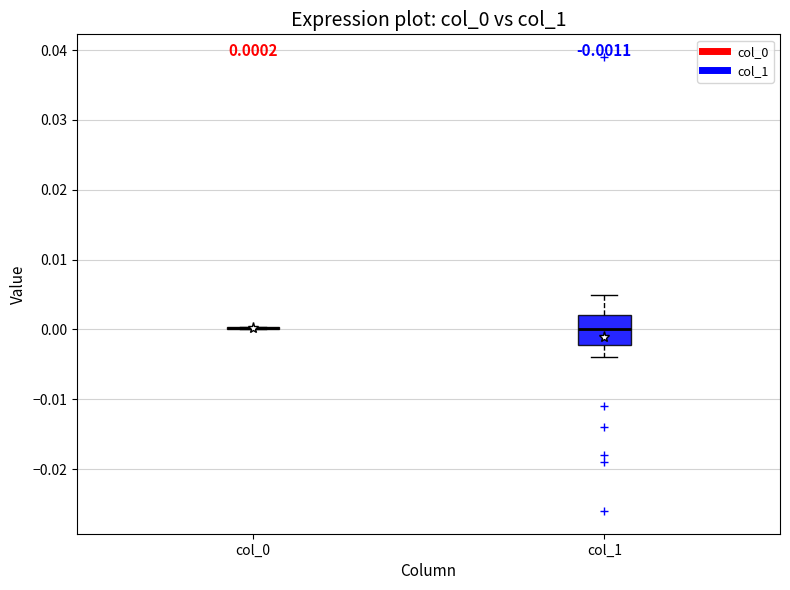

Comparing the boxes themselves (not the whiskers), which one is the tallest?

col_1